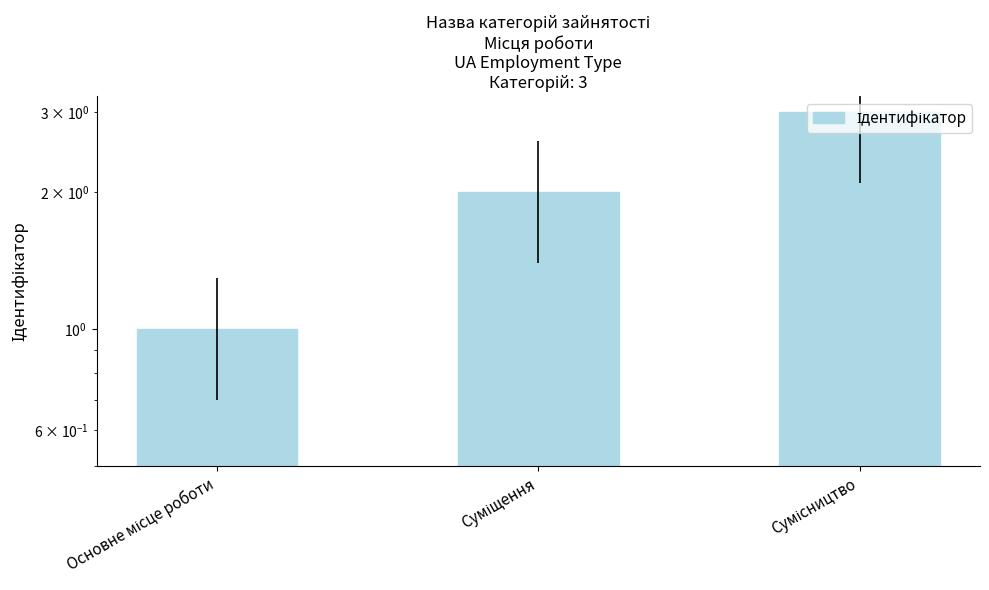

Reading left to right, transcribe all the data shown in this chart.

Основне місце роботи=1	Суміщення=2	Сумісництво=3